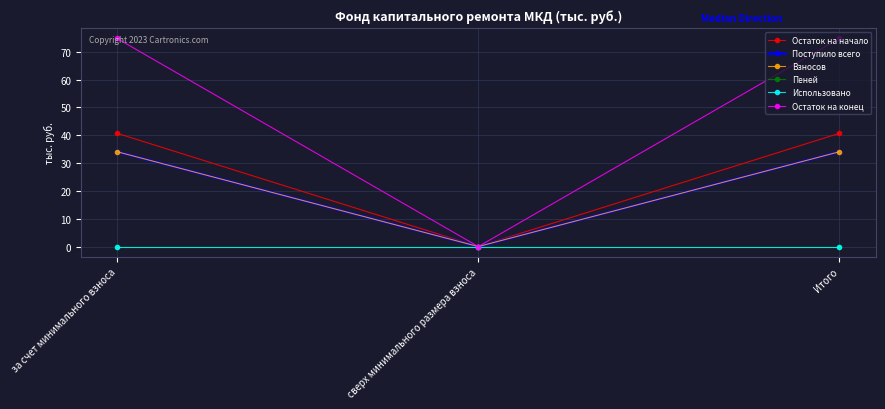

Rank the series by their maximum value, from lowest to highest.

Пеней, Использовано, Поступило всего, Взносов, Остаток на начало, Остаток на конец